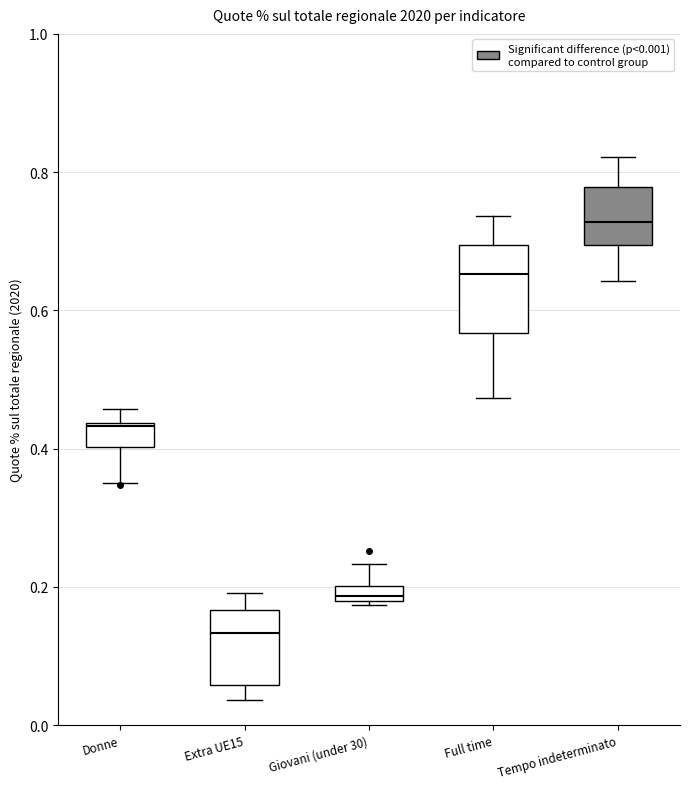

Where is the lower edge of the box for Donne on the y-axis? The values are not printed on the chart, so give them approximately, as read against the axis.

0.40